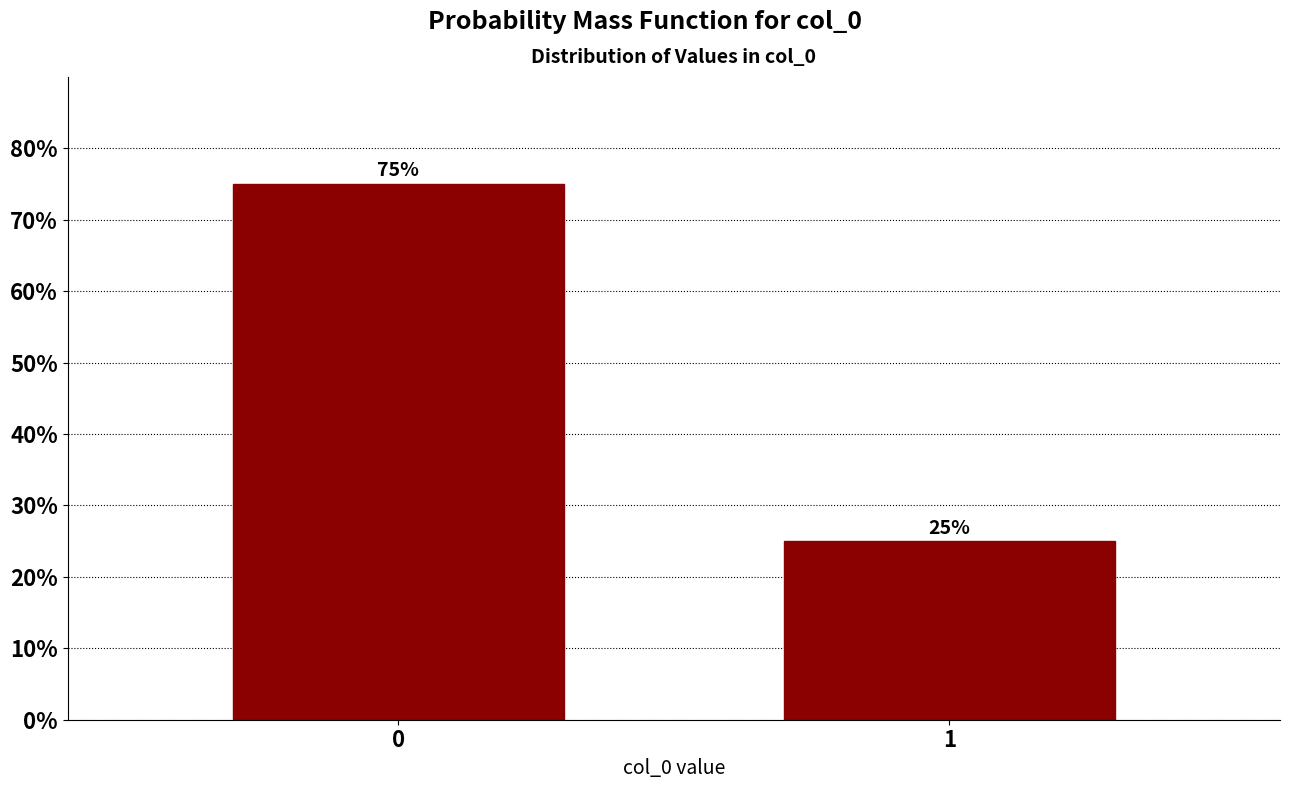

Reading left to right, transcribe all the data shown in this chart.

75	25